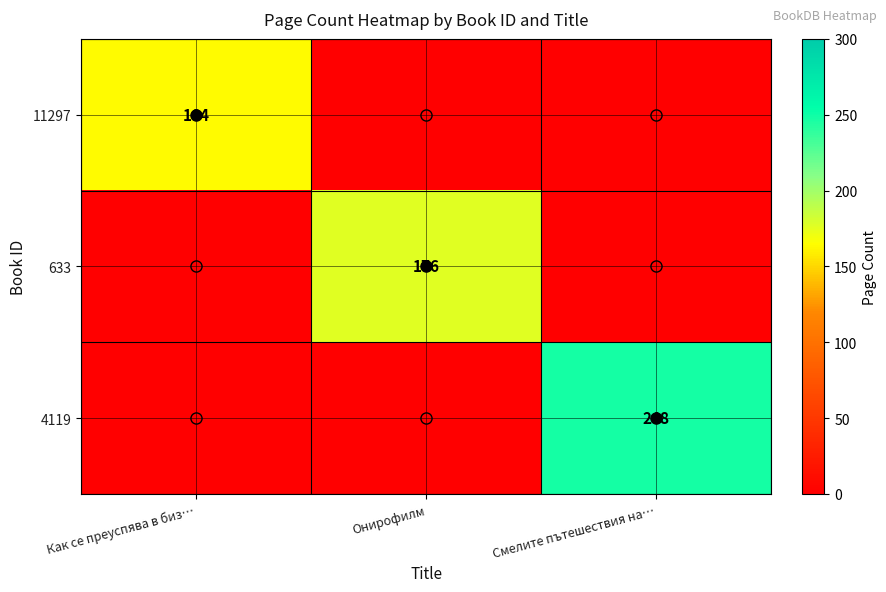

Count the number of data series in this chart.

3